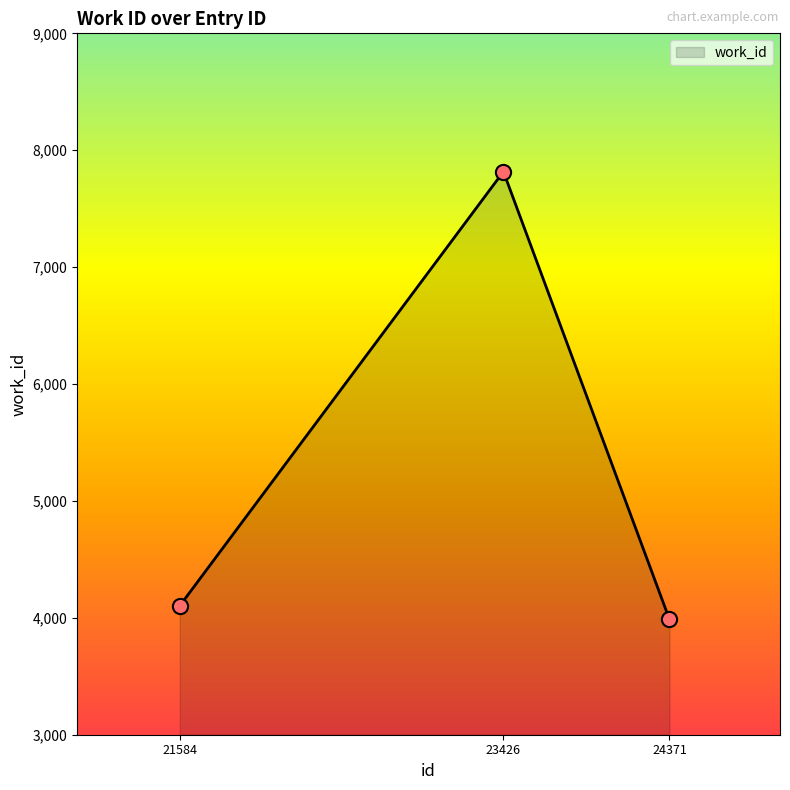

Which has a higher value, 24371 or 21584?

21584